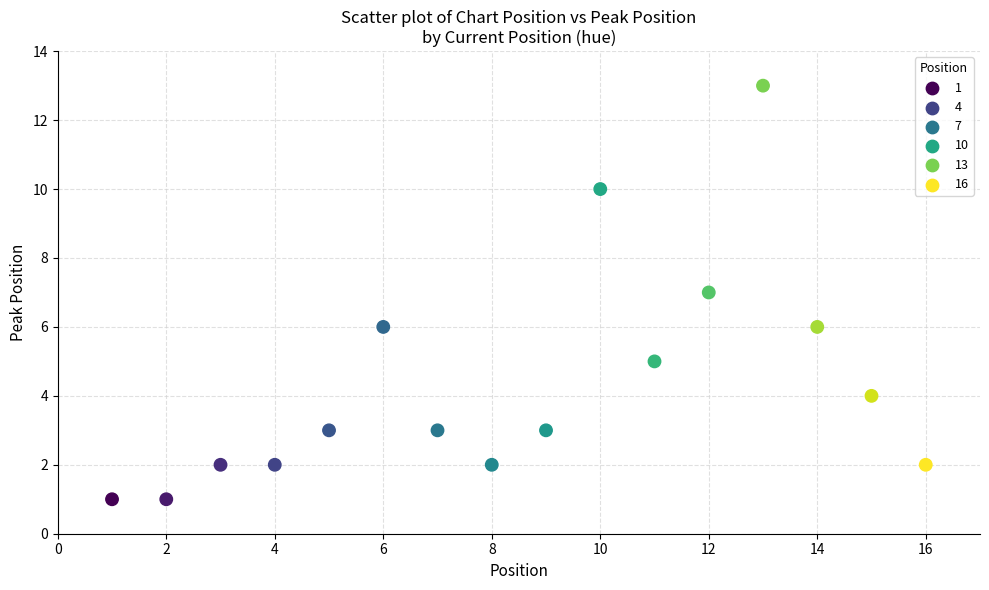

What is the range of X values (max minus min)?

15